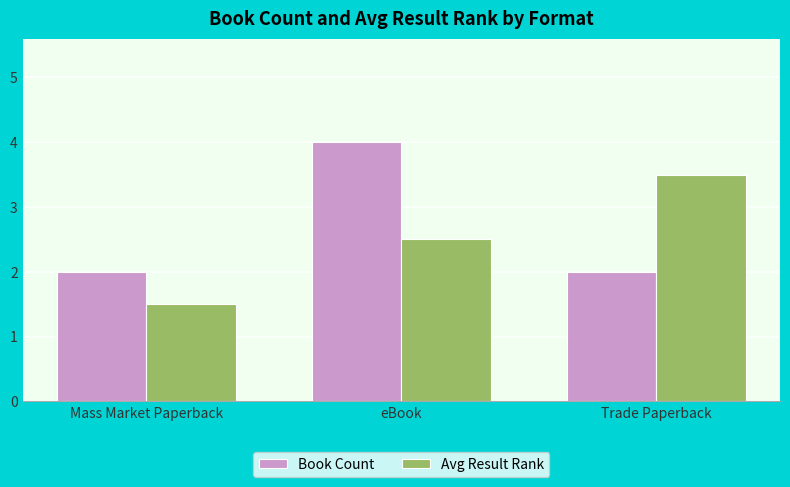

Which label corresponds to the smallest value in the chart?

Mass Market Paperback